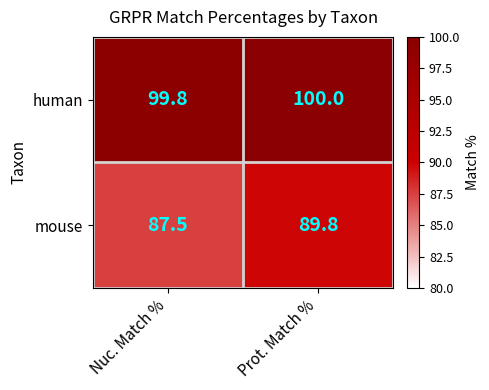

List the series in order of their peak value, lowest first.

mouse, human